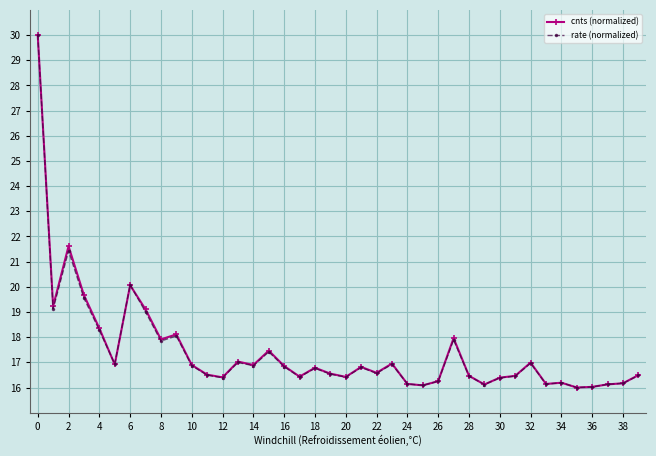

What is the average value of the cnts (normalized) series?

17.4